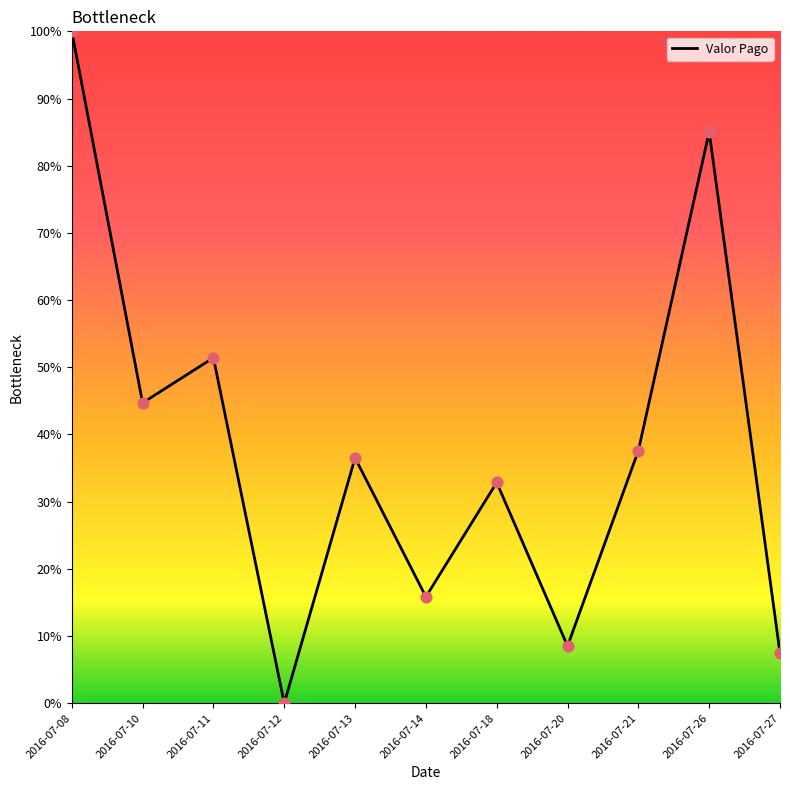

Between 2016-07-20 and 2016-07-21, which is larger?

2016-07-21